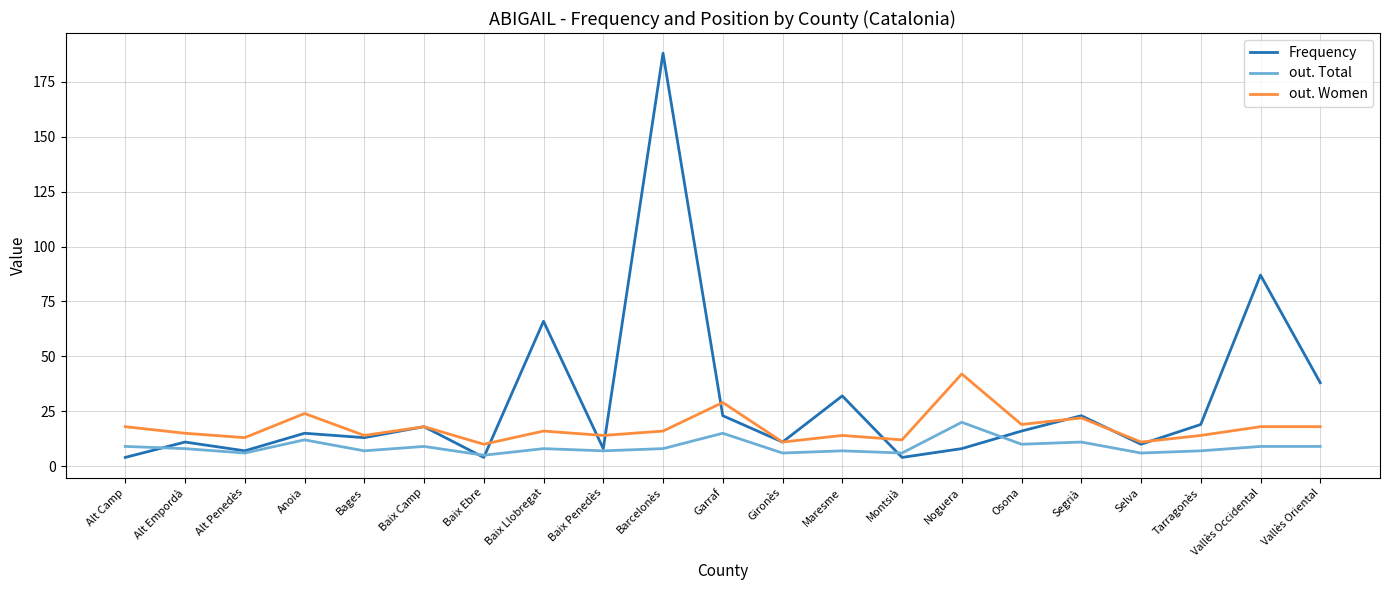

Which series has the largest total across all categories?

Frequency